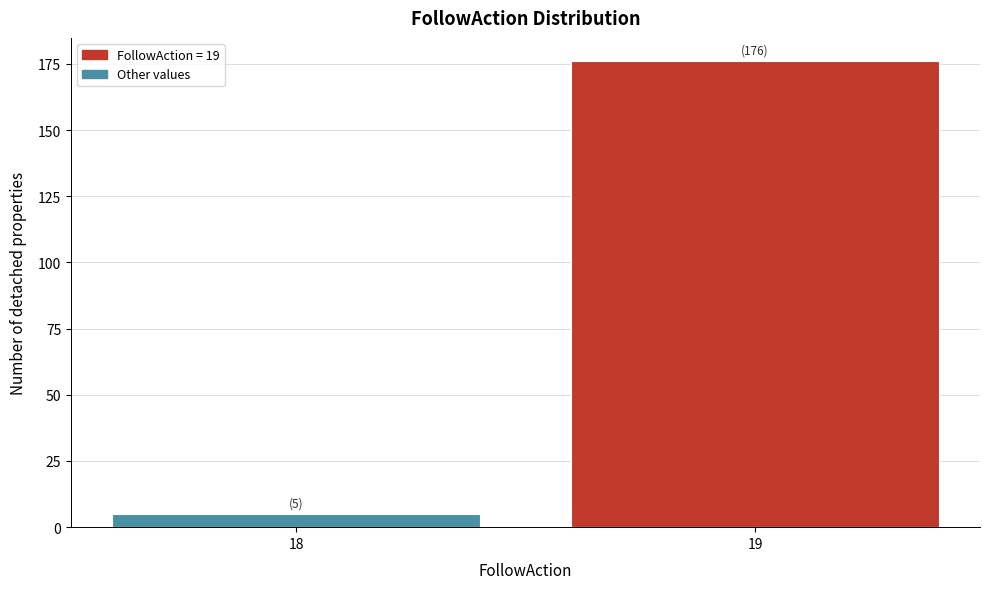

Reading left to right, what are all the values shown in this chart?

18=5	19=176